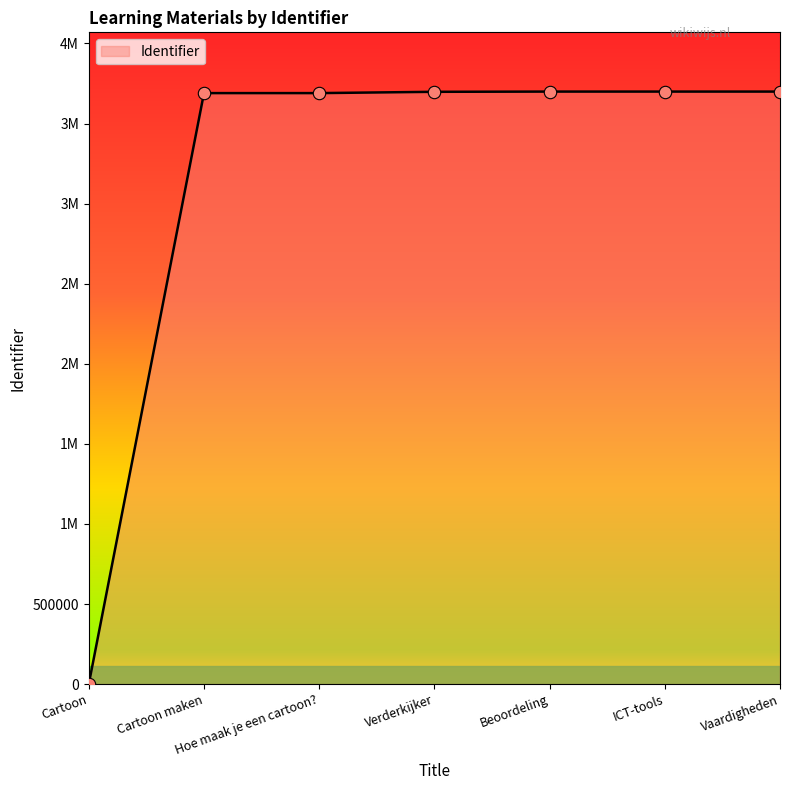

Approximately how many times larger is the value at Hoe maak je een cartoon? compared to Cartoon maken?

1.0